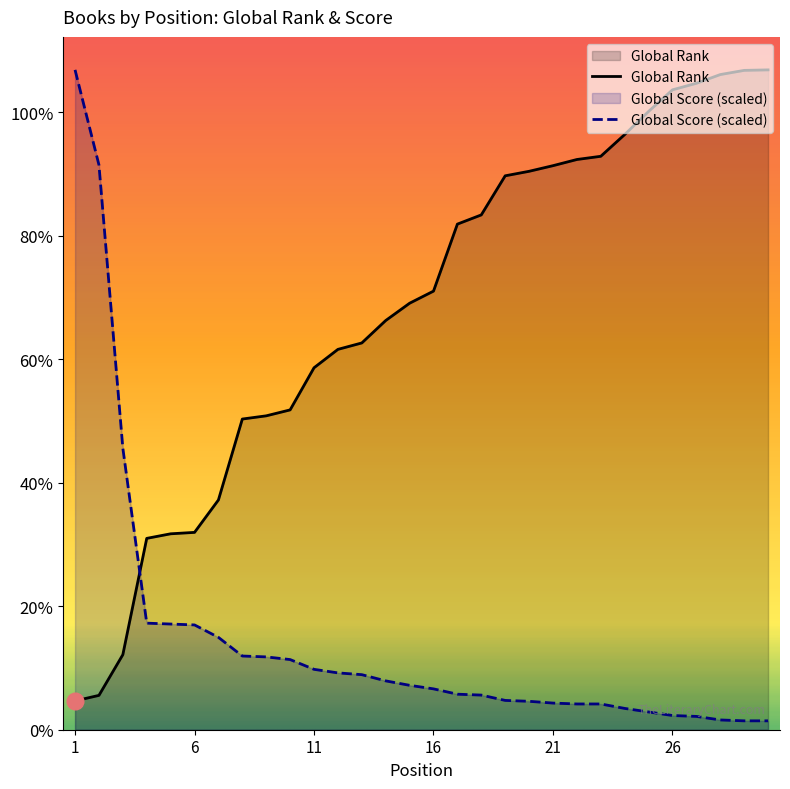

The value of Global Score at 10 is 1135.9. True or false?

True